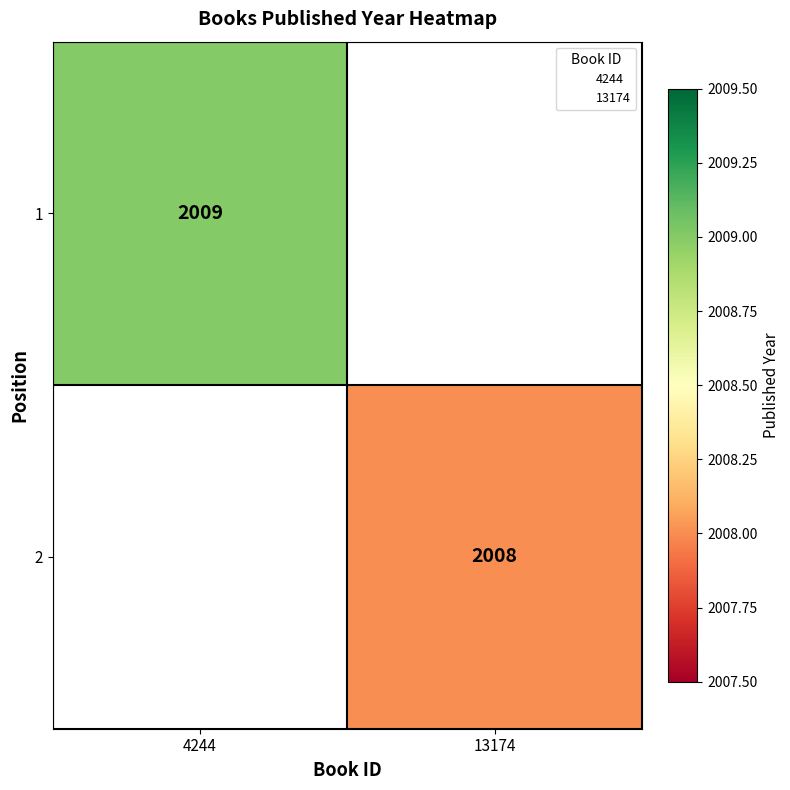

Count the number of data series in this chart.

2